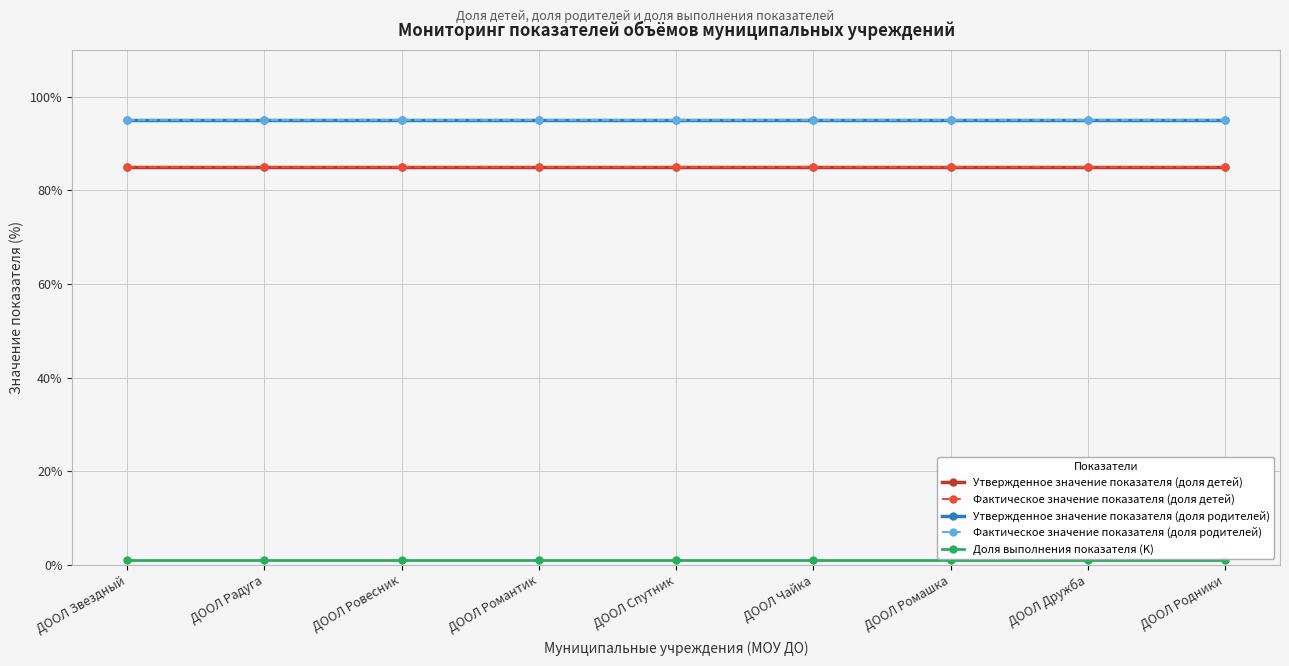

True or false: Фактическое значение показателя (доля детей) has more than 1 points higher than both neighbors.

False